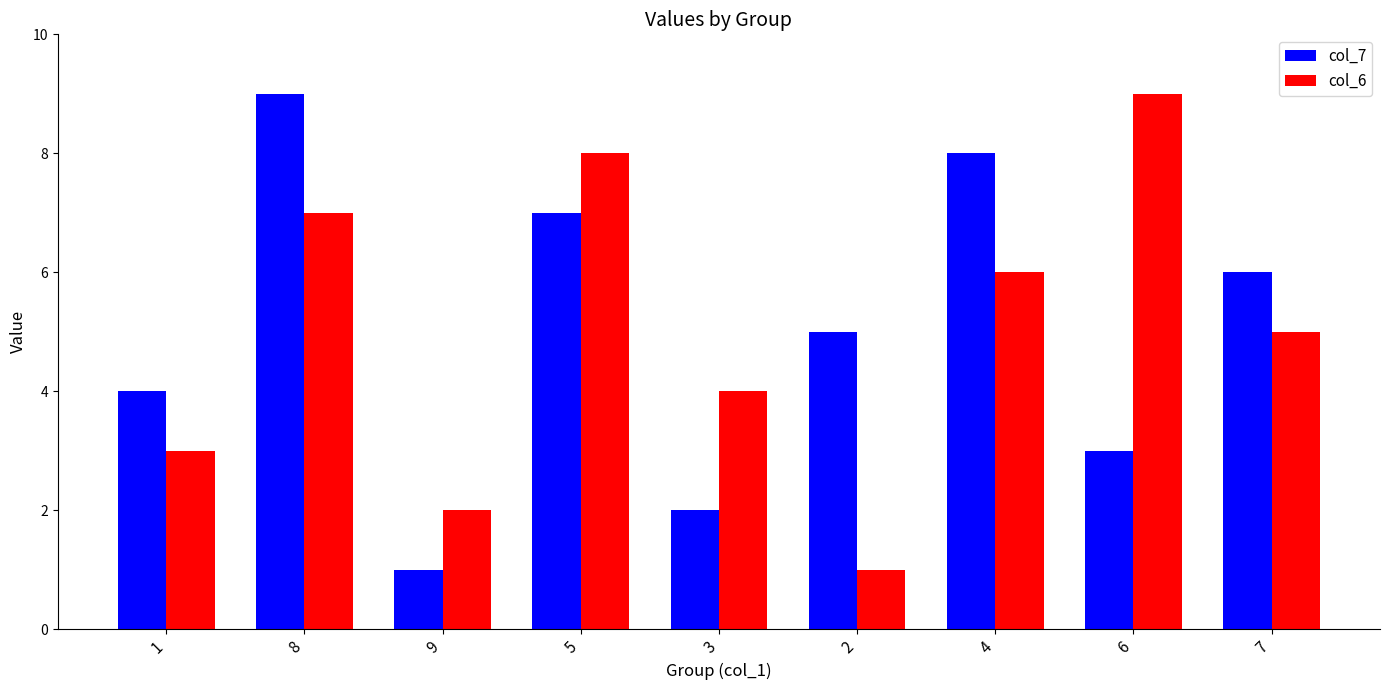

What is the label of the 8th bar from the right?

8